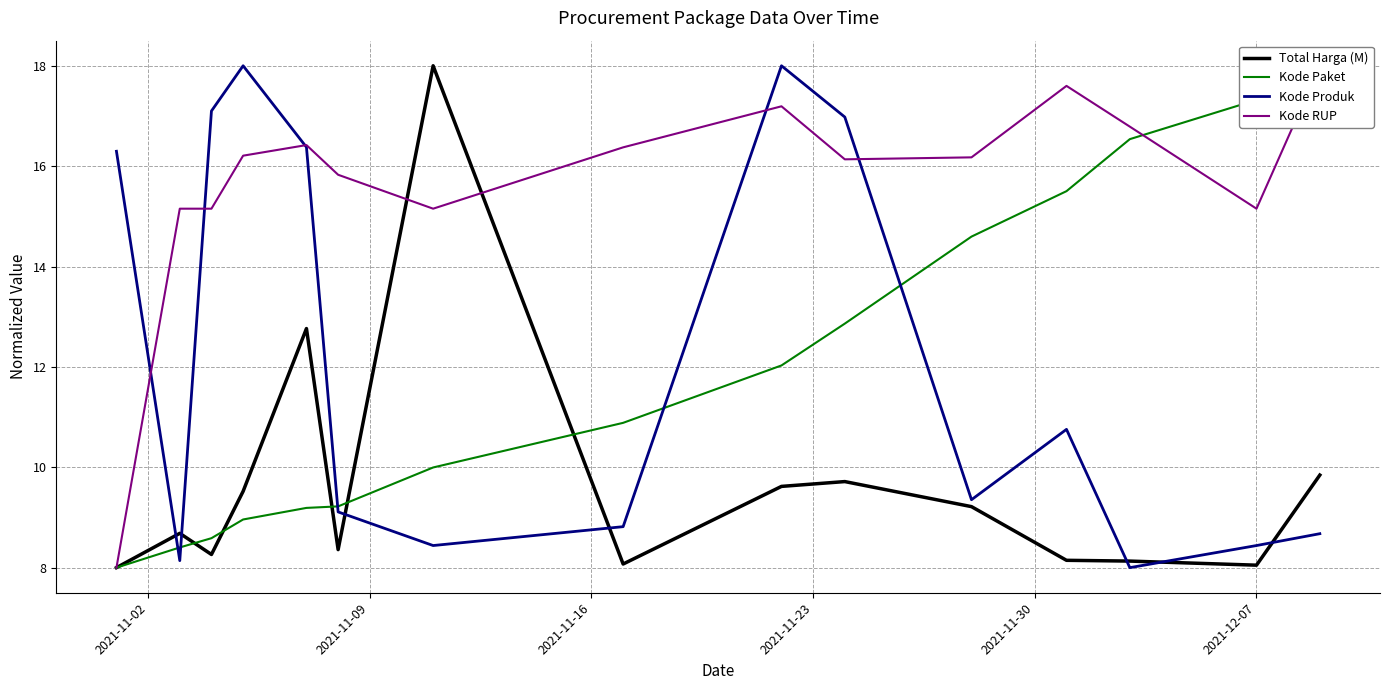

What is the value of the Kode RUP point at the 3rd from the left?

15.2